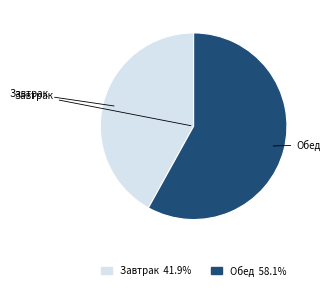

Which slice is the smallest?

Завтрак